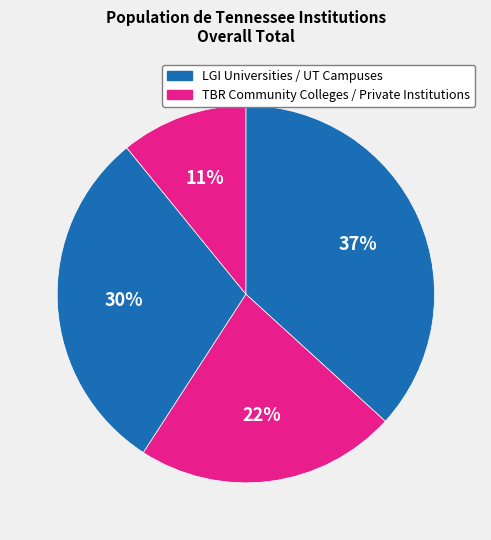

Rank the categories by value from lowest to highest.

Private Institutions, TBR Community Colleges, UT Campuses, LGI Universities